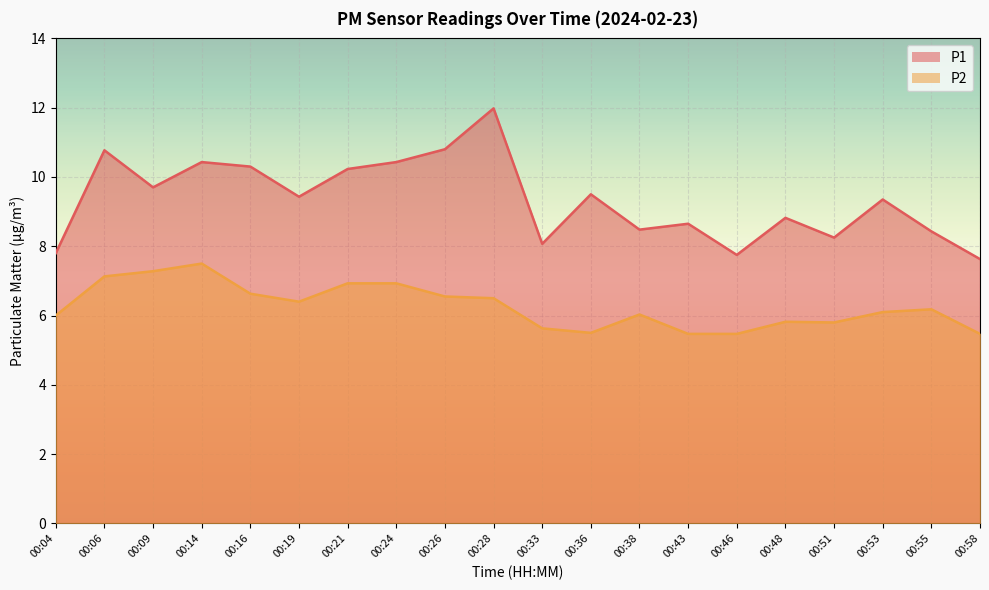

What is the value of the P2 point at the 4th from the left?

7.5